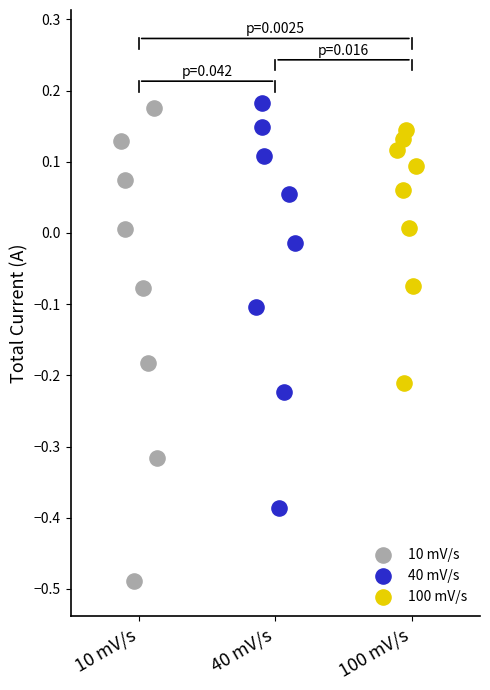

What are all the series names shown in the legend?

10 mV/s, 40 mV/s, 100 mV/s